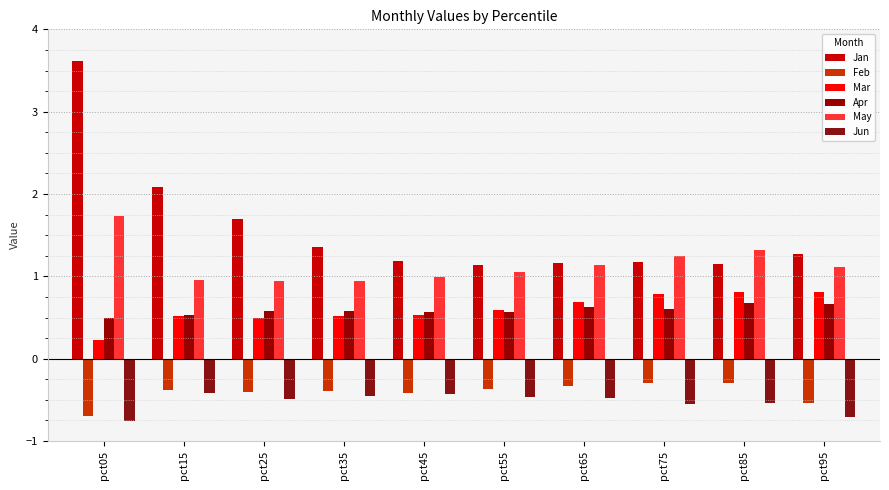

What are all the series names shown in the legend?

Jan, Feb, Mar, Apr, May, Jun